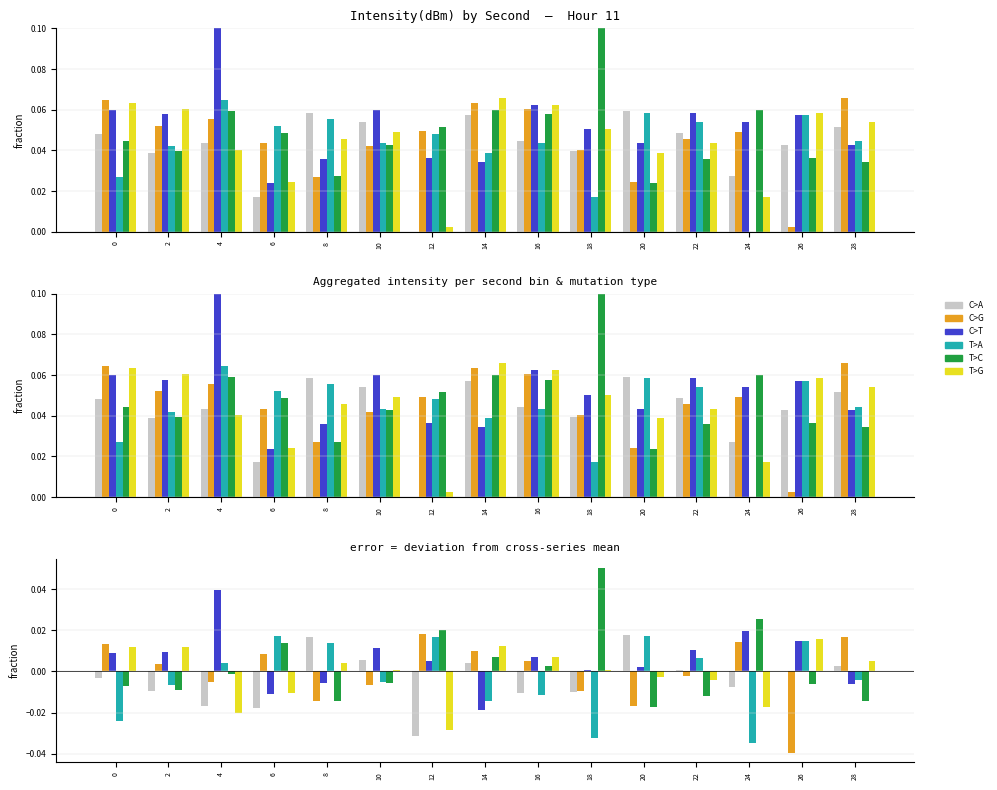

What are all the series names shown in the legend?

C>A, C>G, C>T, T>A, T>C, T>G